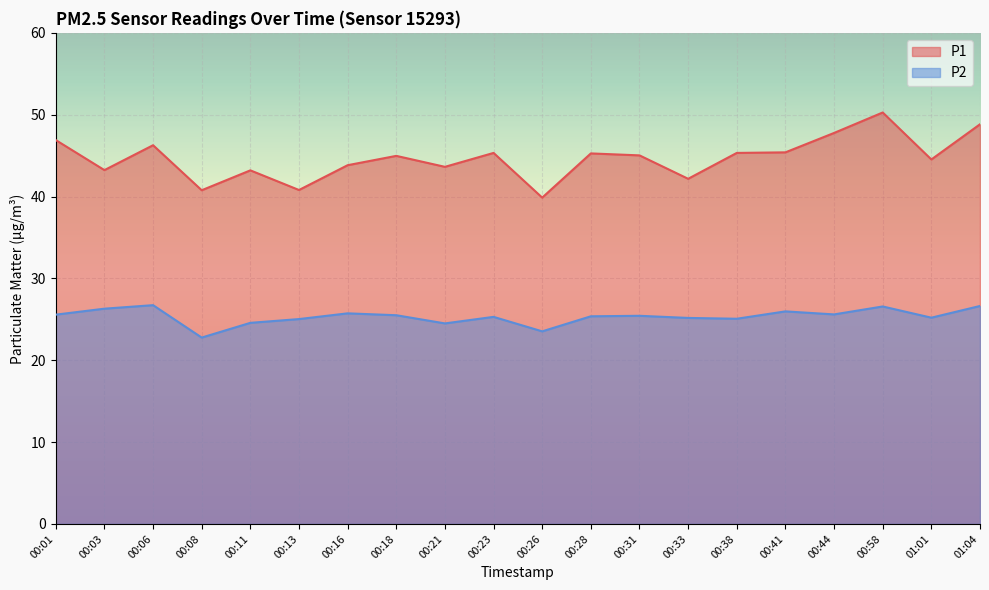

Rank the series by their maximum value, from lowest to highest.

P2, P1